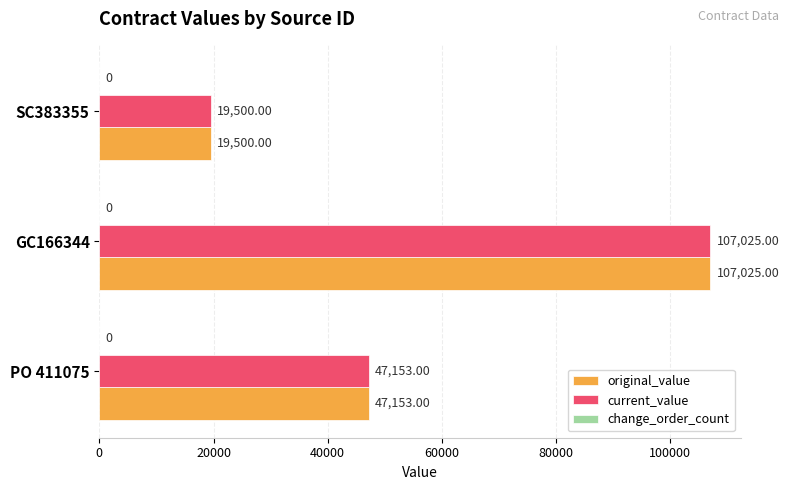

How many series are shown in this chart?

2